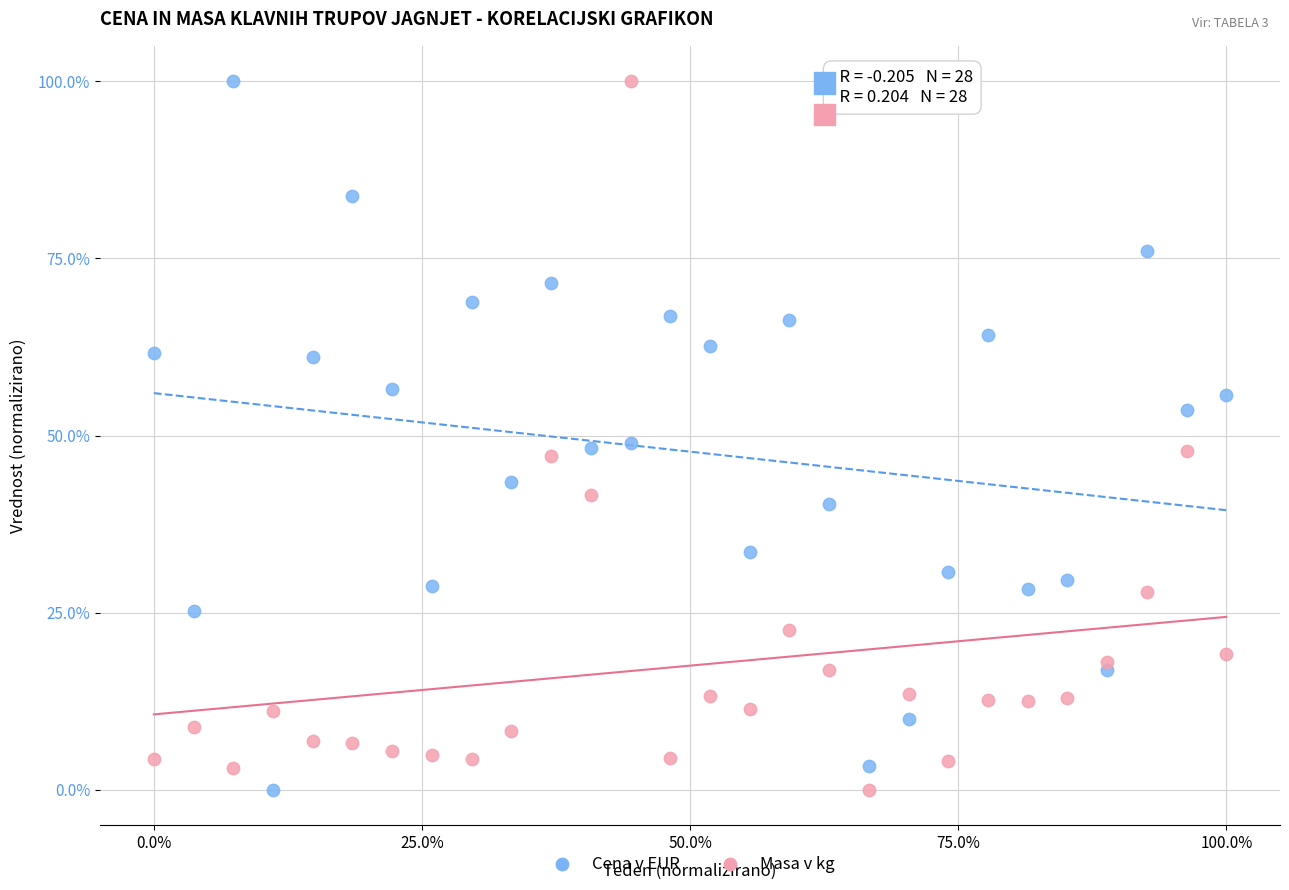

What is the X range (max minus min) for the scatter plot?

100.0